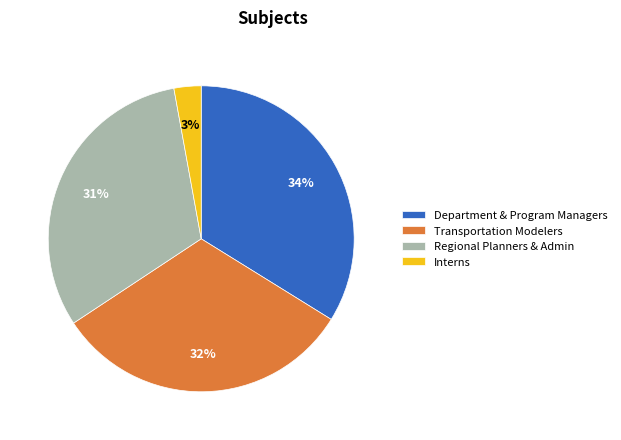

To the nearest percent, what is the difference between the largest and smallest slice percentages?

31%